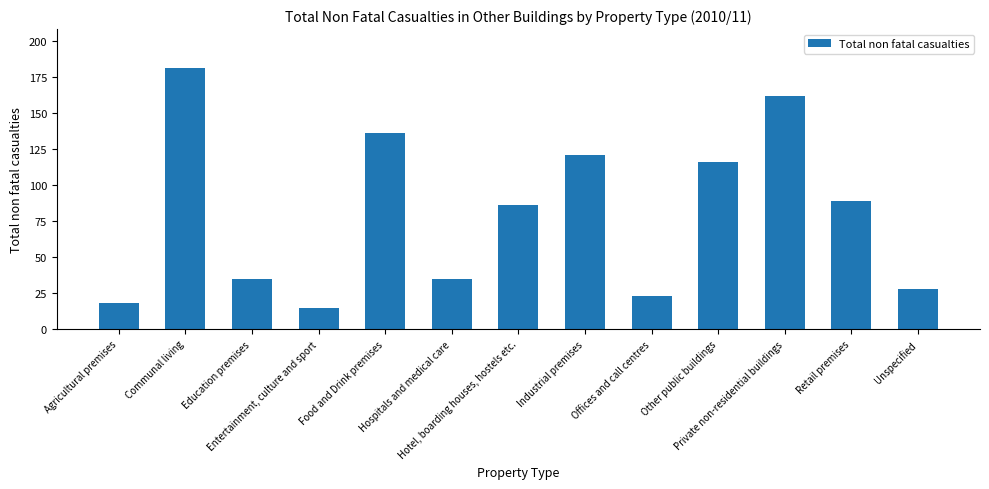

Reading left to right, what are all the values shown in this chart?

18	181	35	15	136	35	86	121	23	116	162	89	28